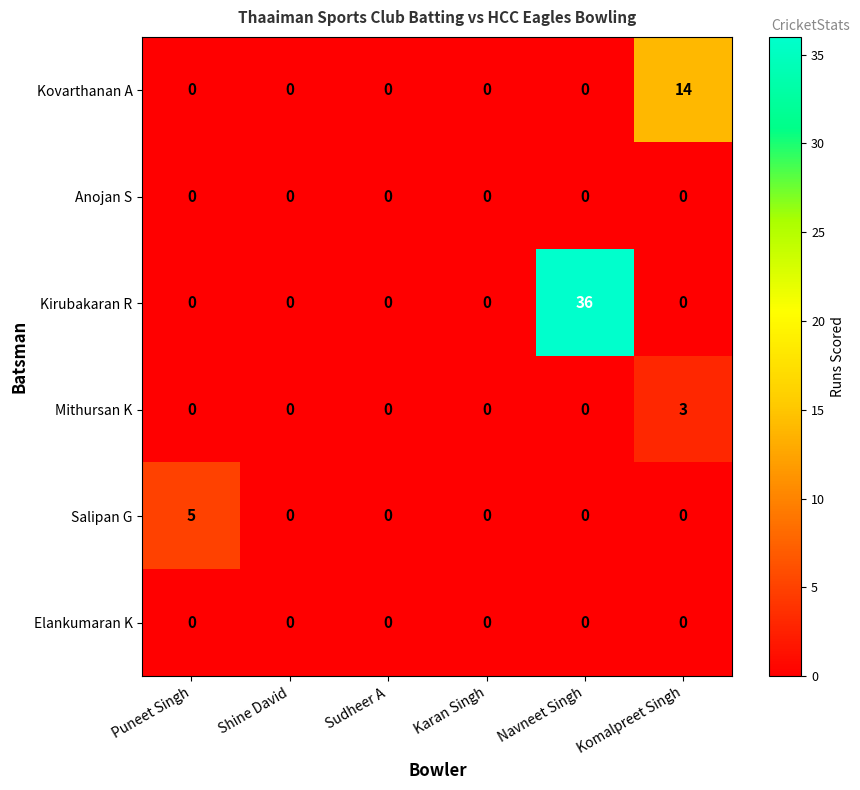

Which series has the largest range (max minus min)?

Kirubakaran R